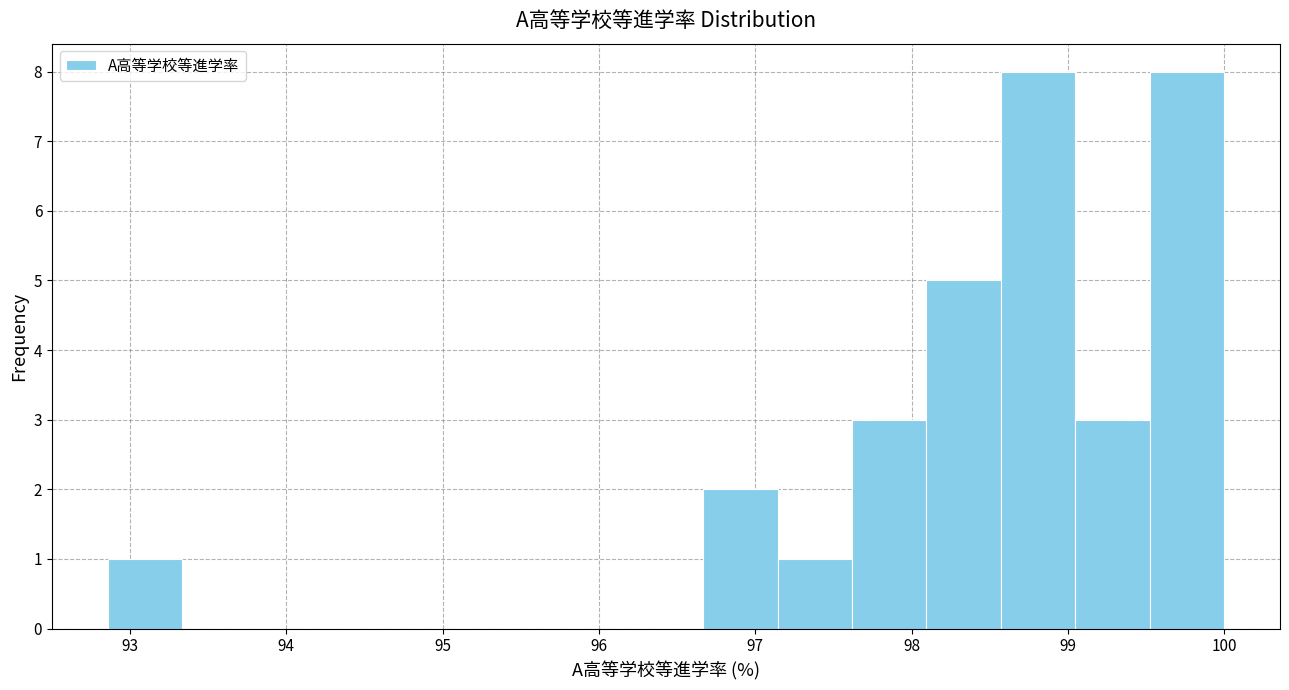

What is the height of the bar covering 99.0 to 99.5 on the x-axis? Neither the bar edges nor the heights are printed on the chart, so give them approximately, as read against the axes.

3